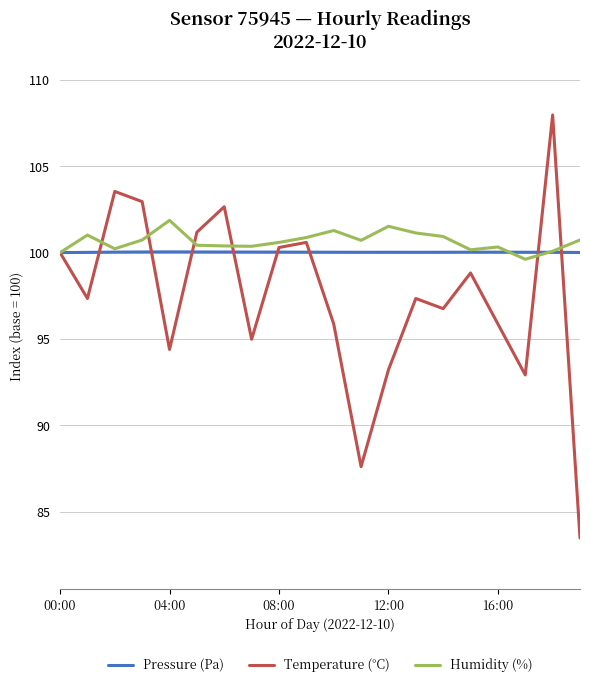

What is the greatest value displayed?

108.0